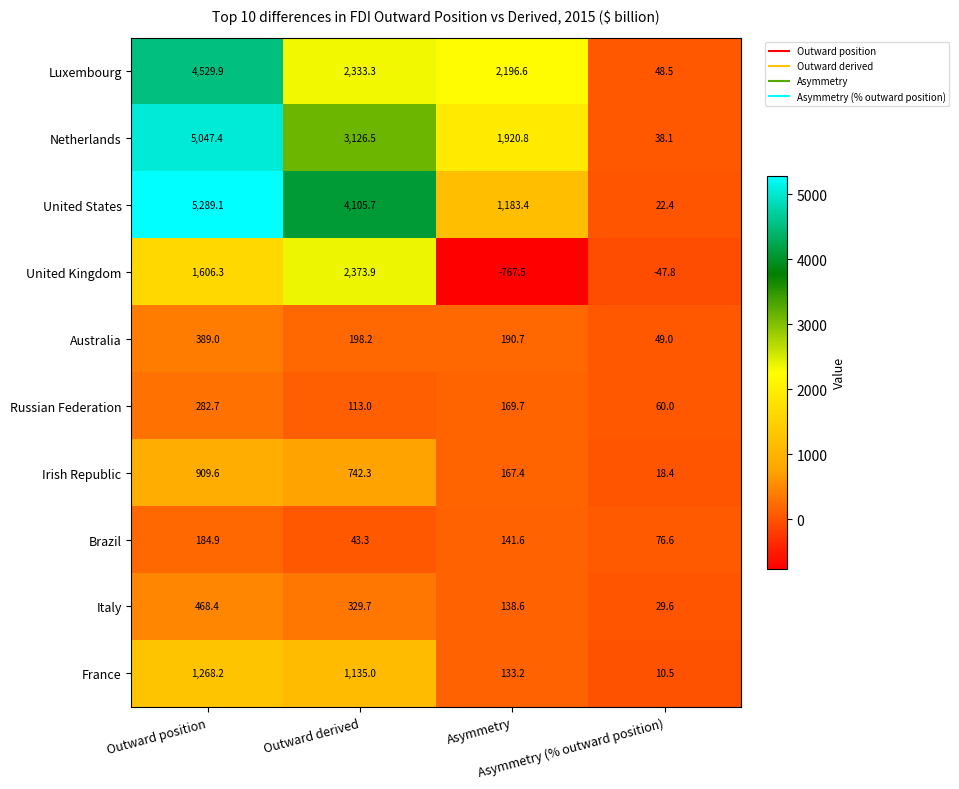

What is the average value of the Australia series?

206.7